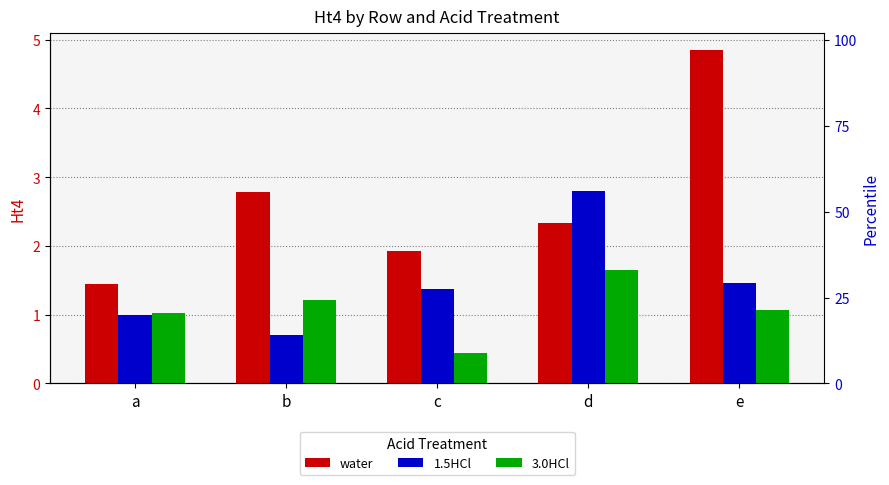

What is the total value across all series at d?

6.8